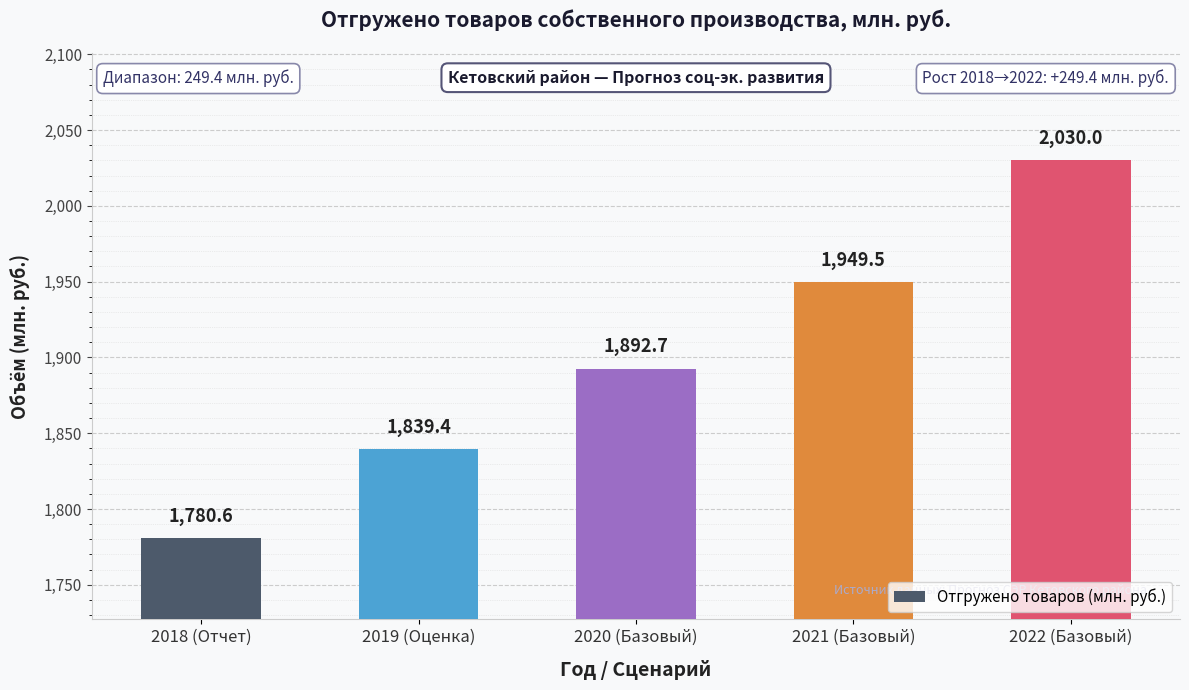

How many bars are there in total?

5